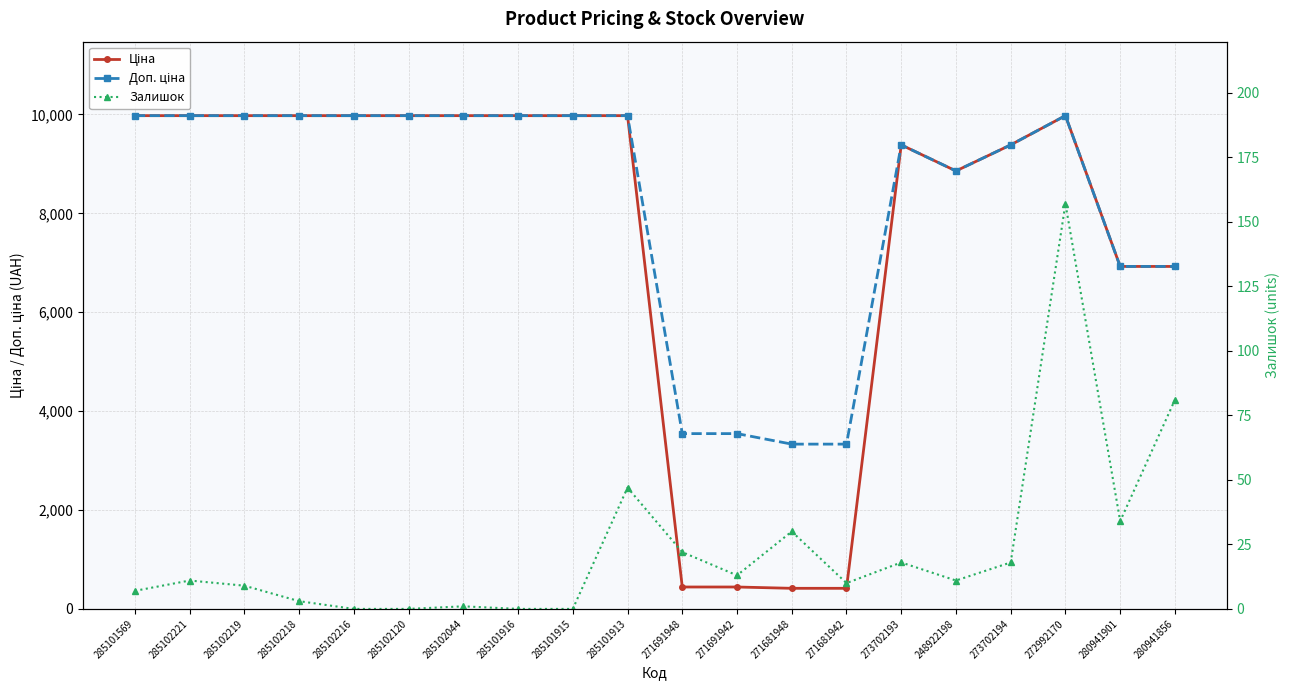

True or false: Ціна has more than 1 points higher than both neighbors.

True